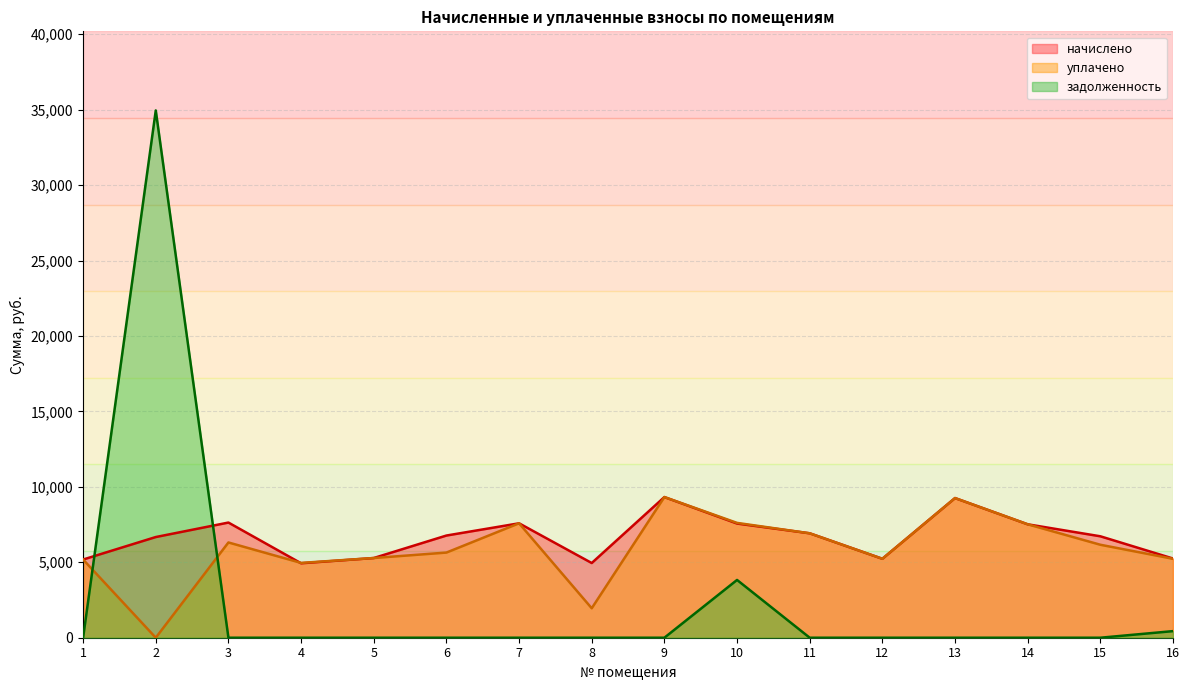

At 7, list the series in order from smallest to largest.

задолженность, начислено, уплачено